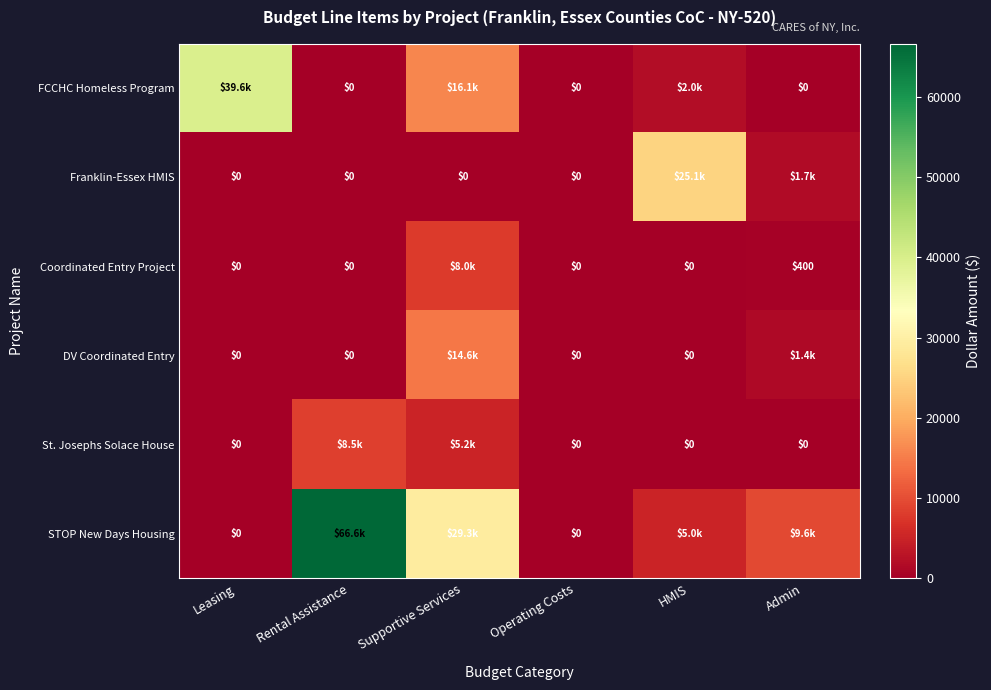

Where is Franklin-Essex HMIS nearest to the value 12525?

Admin